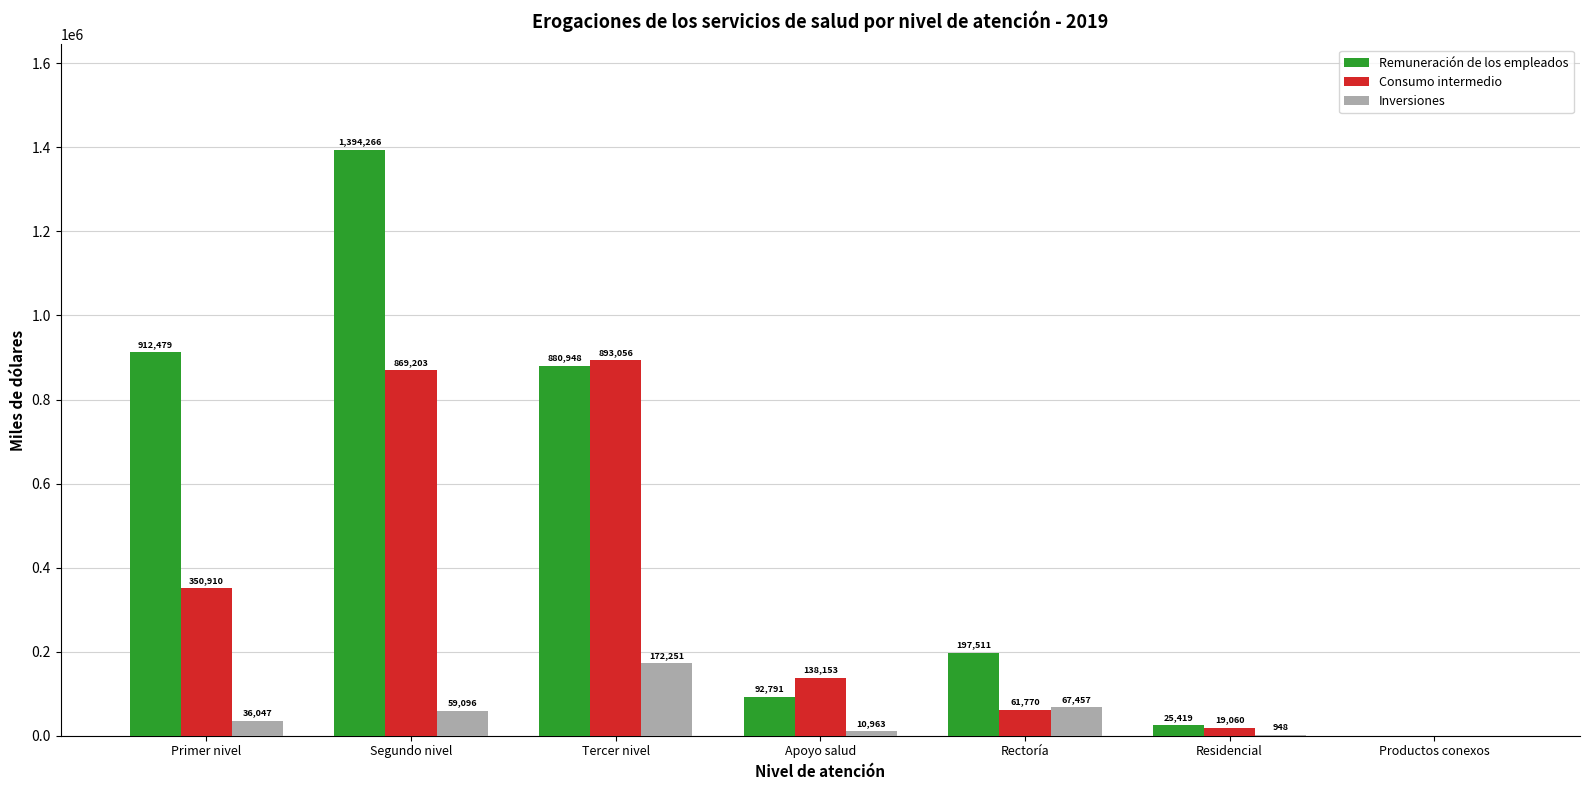

Where is Inversiones nearest to the value 86125?

Rectoría